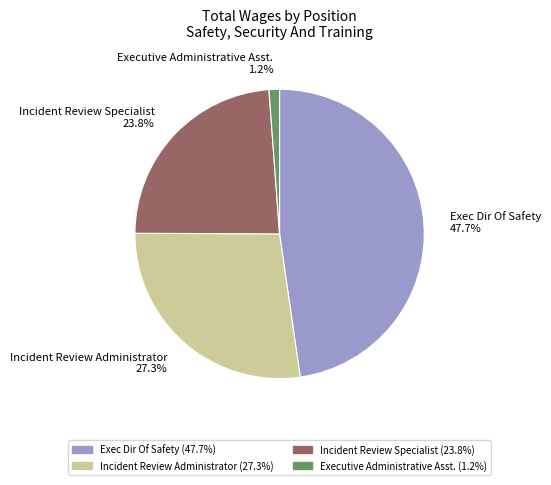

How many segments does this pie chart have?

4